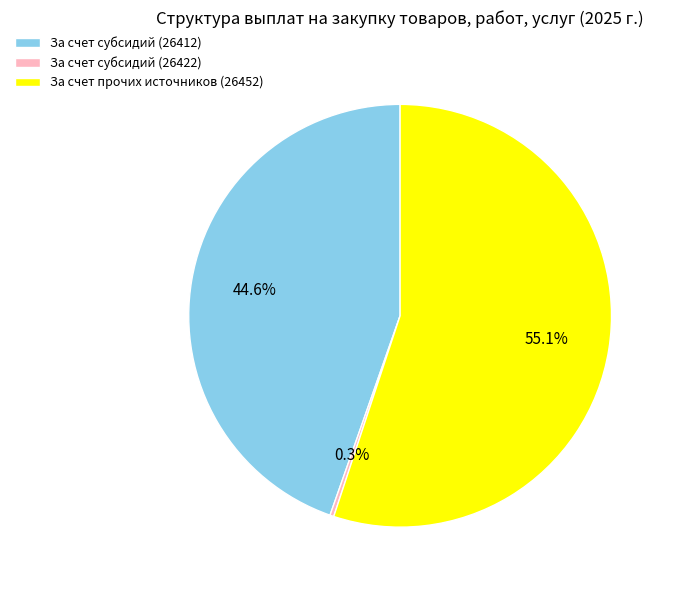

Approximately how many times larger is the value at За счет субсидий (26412) compared to За счет субсидий (26422)?

150.6